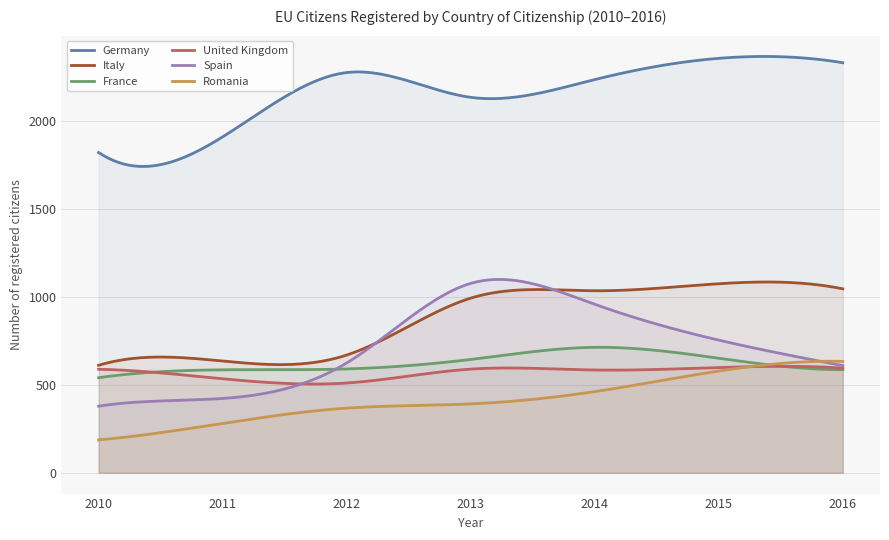

Between 2015 and 2012, which is larger?

2015